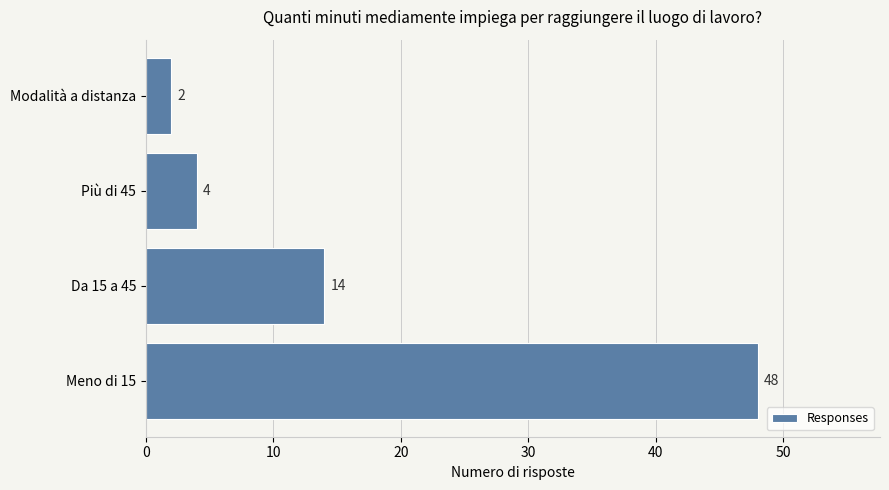

The chart shows a value of 2 at Modalità a distanza. True or false?

True